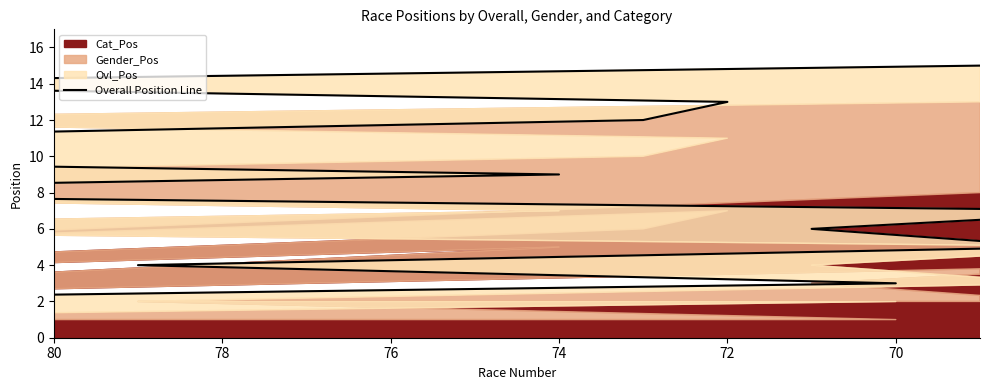

What is the greatest value displayed?

15